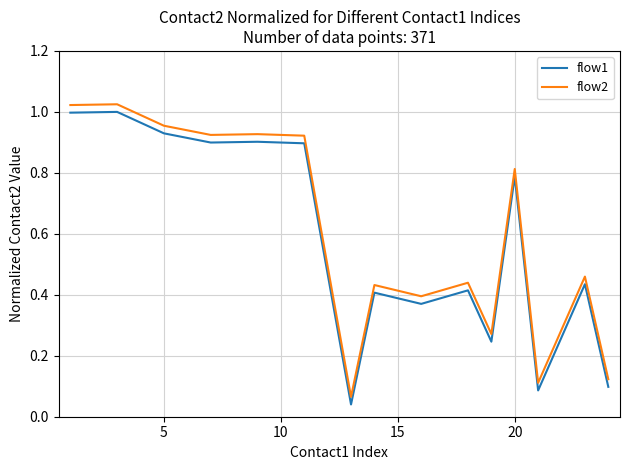

True or false: flow1 and flow2 intersect in this chart.

False